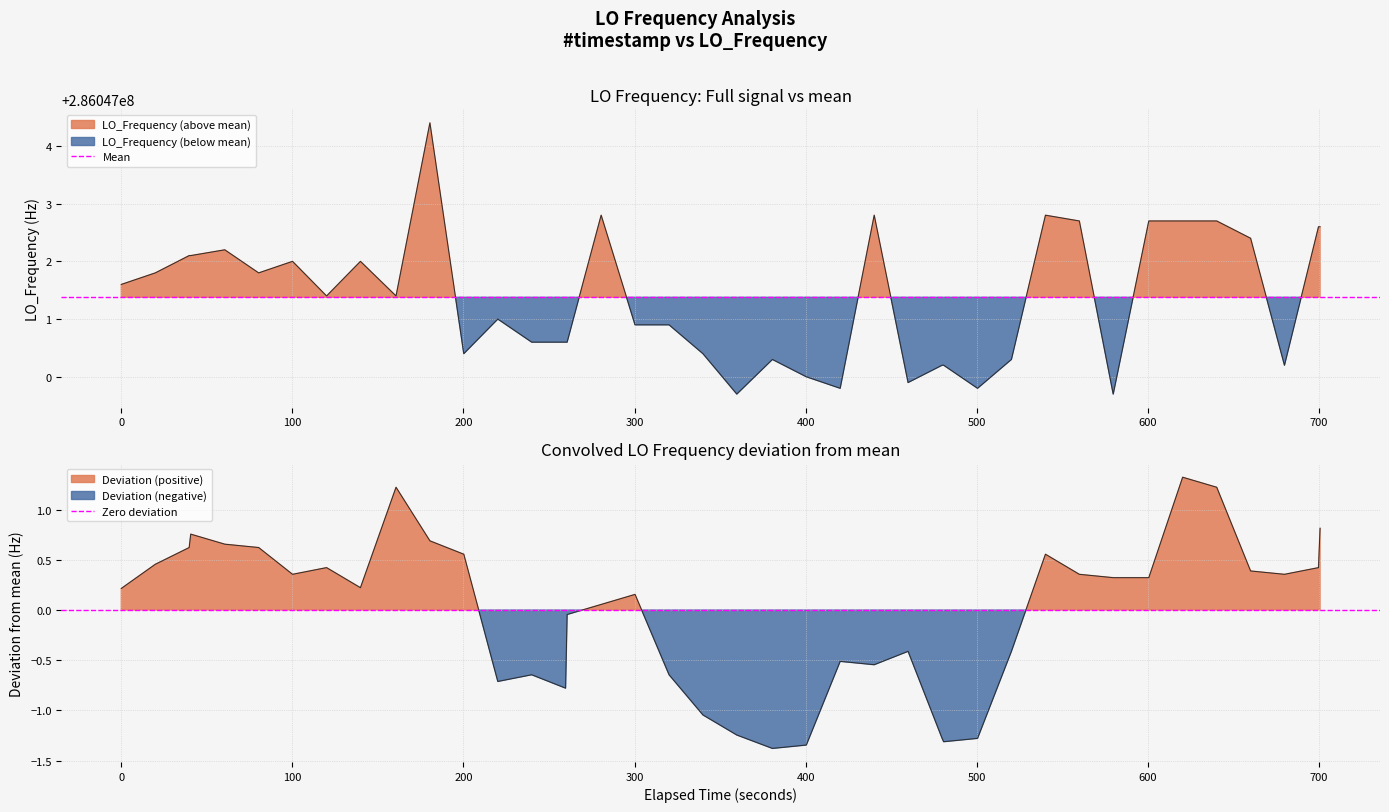

At how many categories does at least one series exceed 52712782?

2